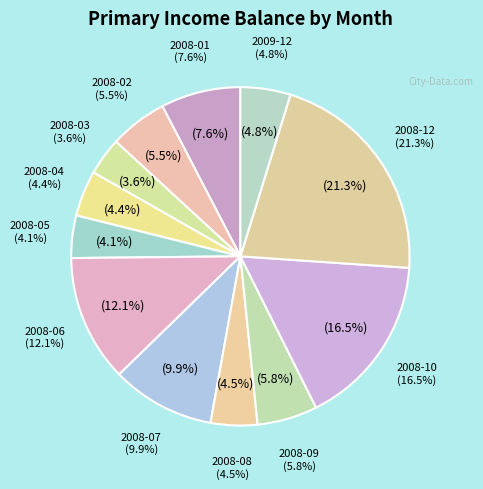

What portion of the pie excludes 2008-06?

87.9%